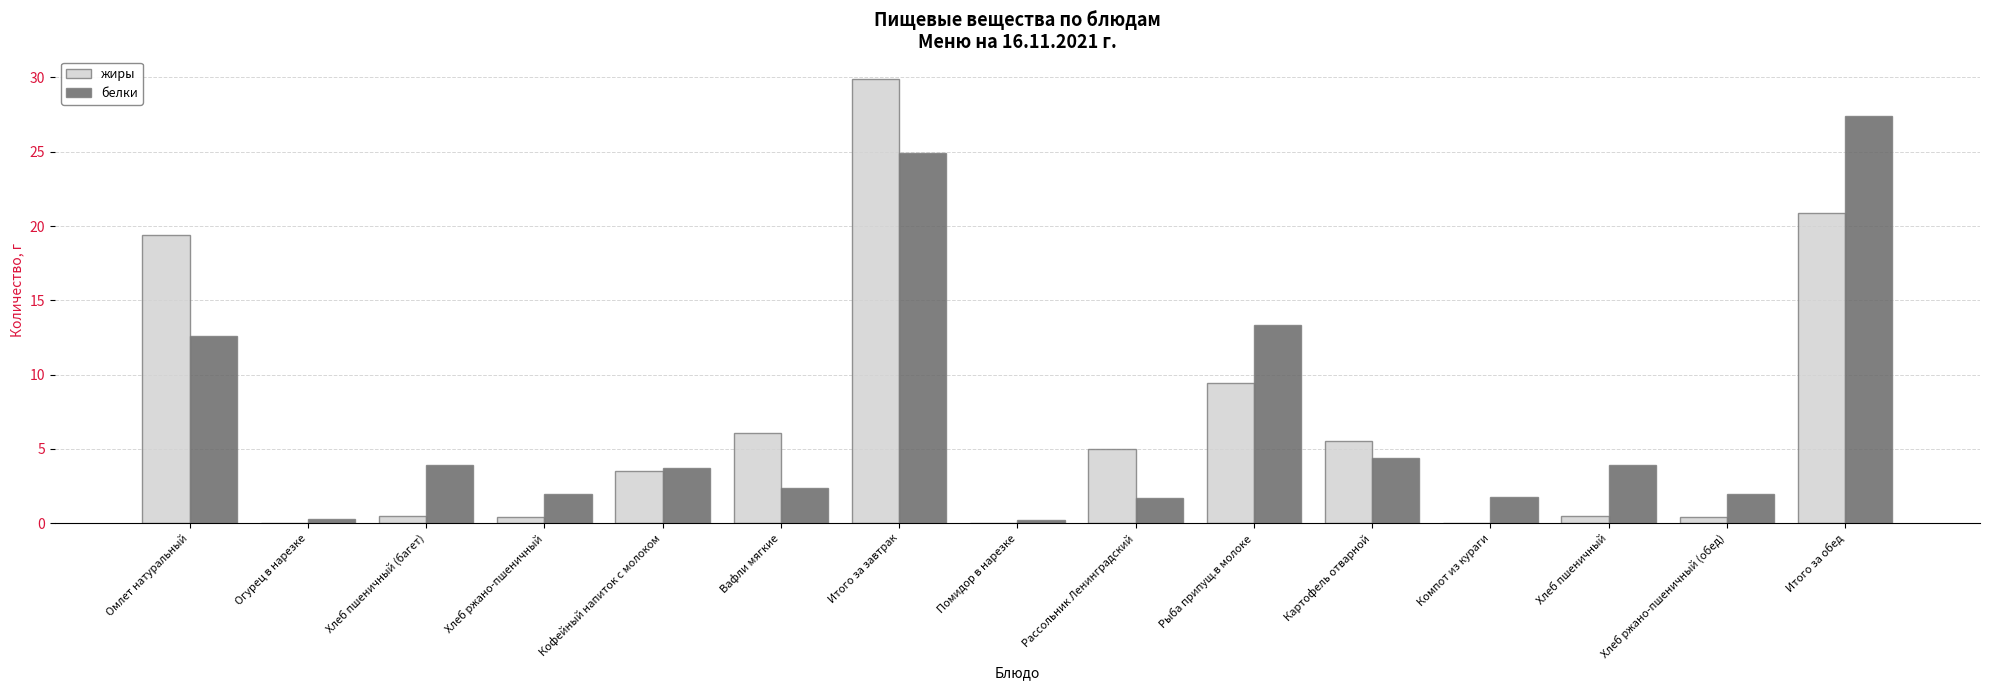

What is the sum of all белки values?

104.6